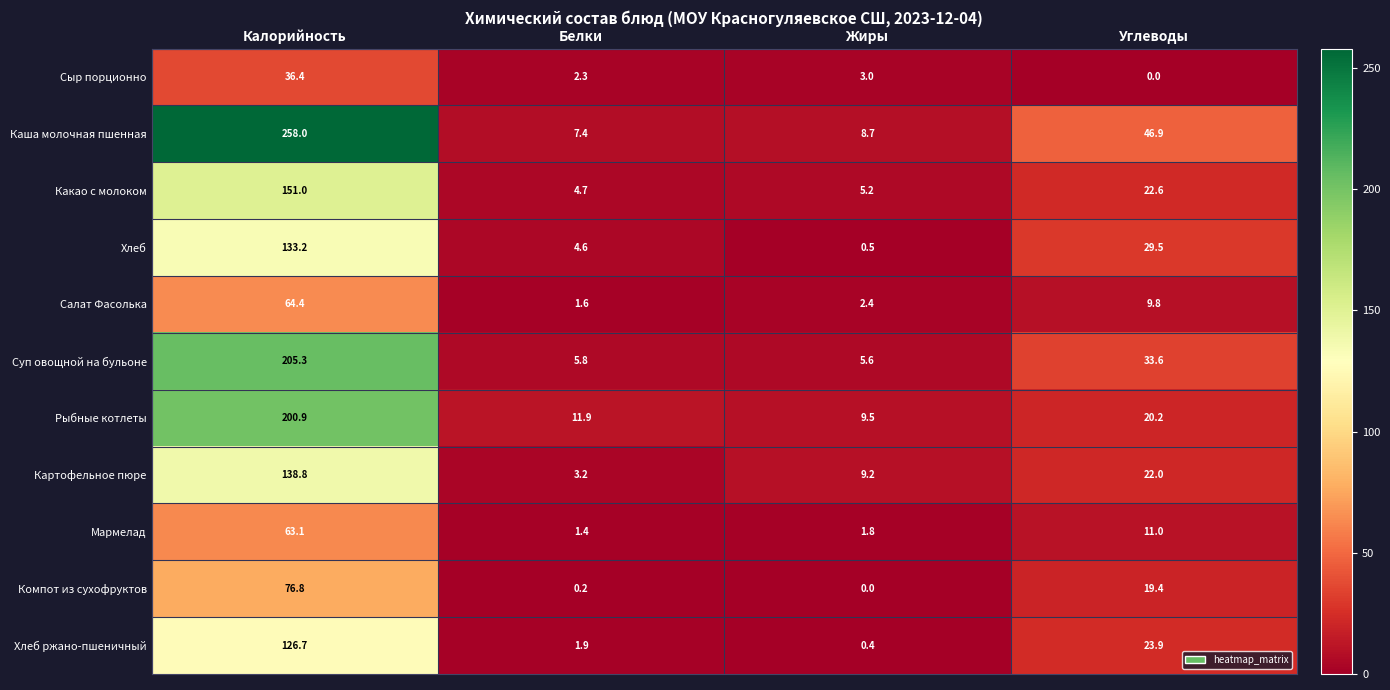

Which series has the largest total across all categories?

Каша молочная пшенная